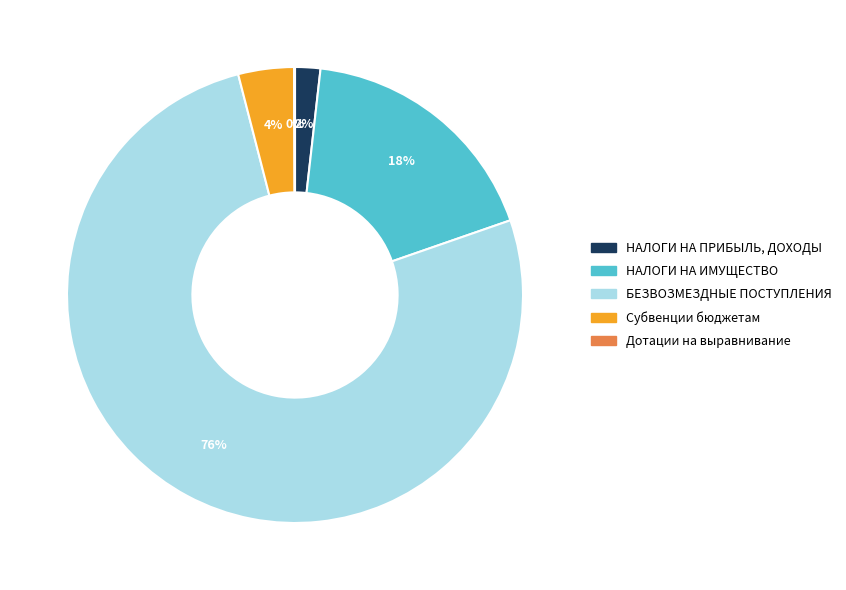

Which category has the biggest portion of the pie?

БЕЗВОЗМЕЗДНЫЕ ПОСТУПЛЕНИЯ